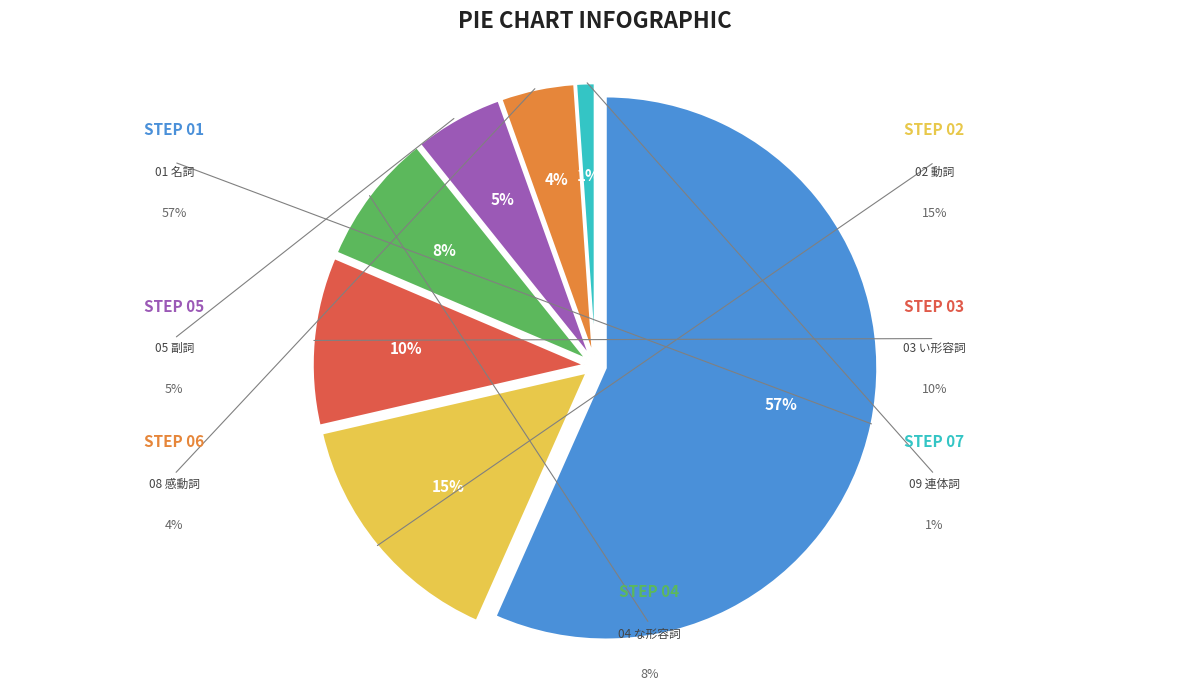

Count the number of slices in the pie.

7